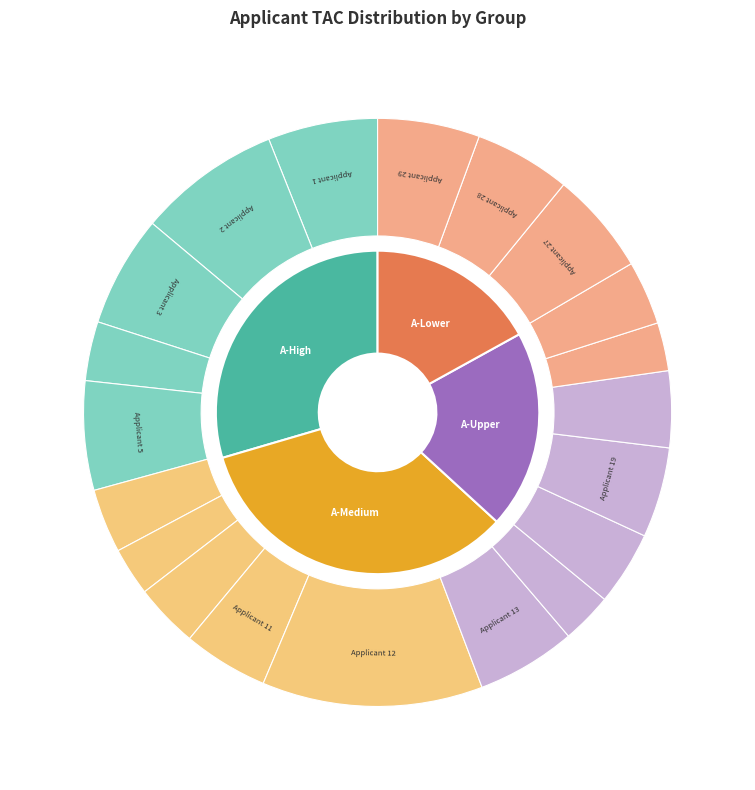

Which has a higher value, Applicant 15 or Applicant 2?

Applicant 2